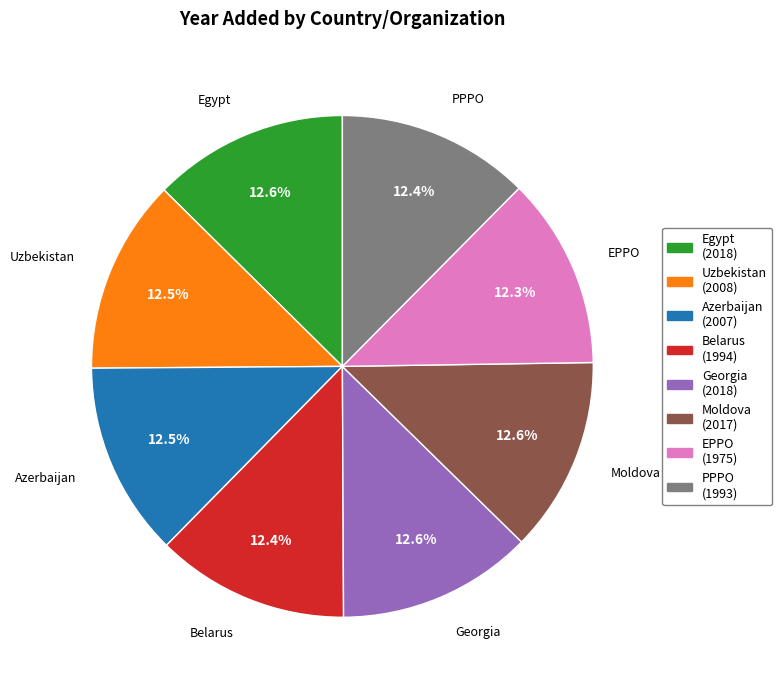

Do Georgia and PPPO together represent more than half of the pie?

No